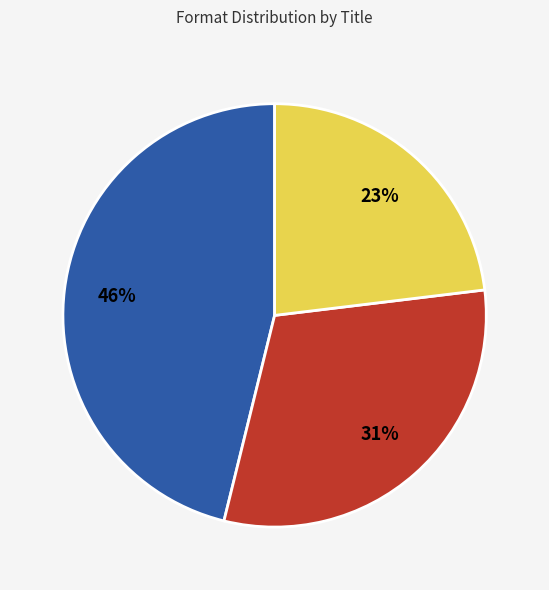

Is there a majority slice in this chart?

No